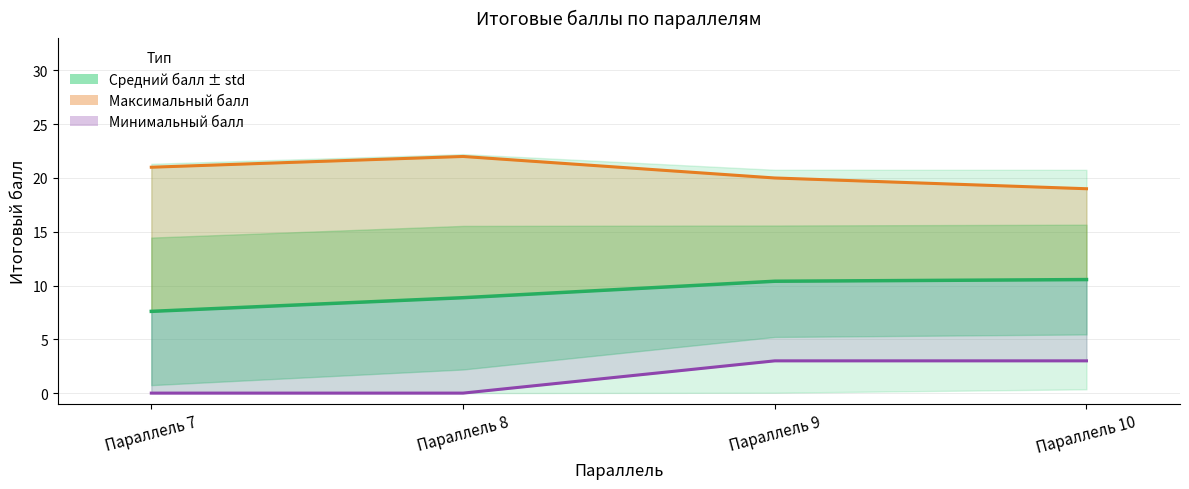

At which label is Минимальный балл closest to 1?

Параллель 7